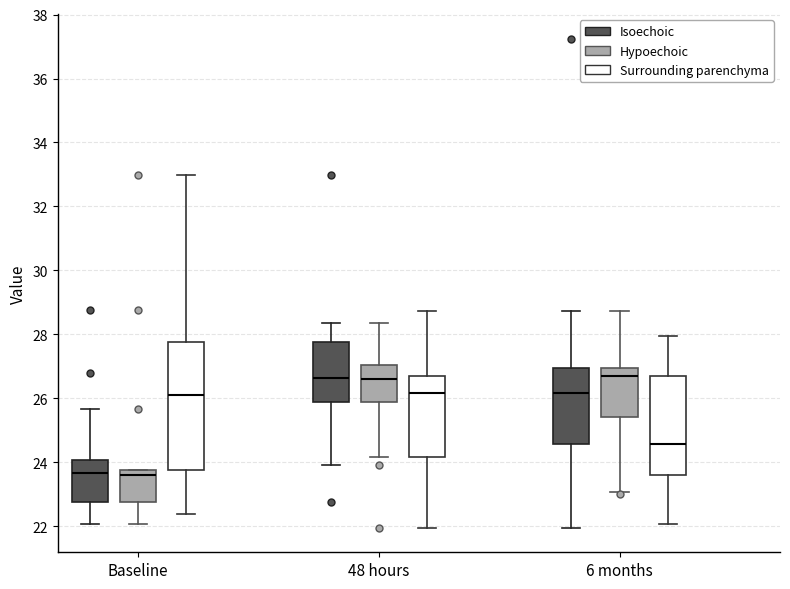

Which box is the tallest, from its lower edge to its upper edge?

Baseline (Surrounding parenchyma)